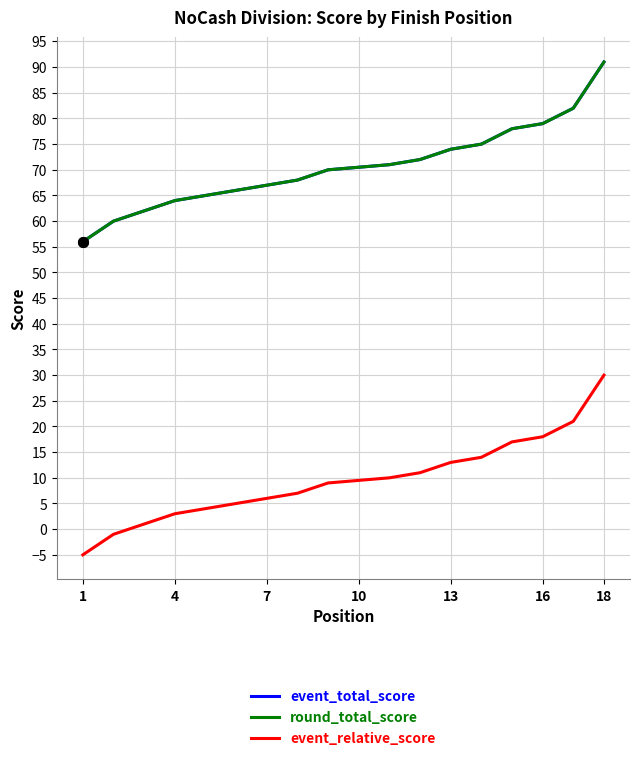

True or false: event_total_score and event_relative_score intersect in this chart.

False